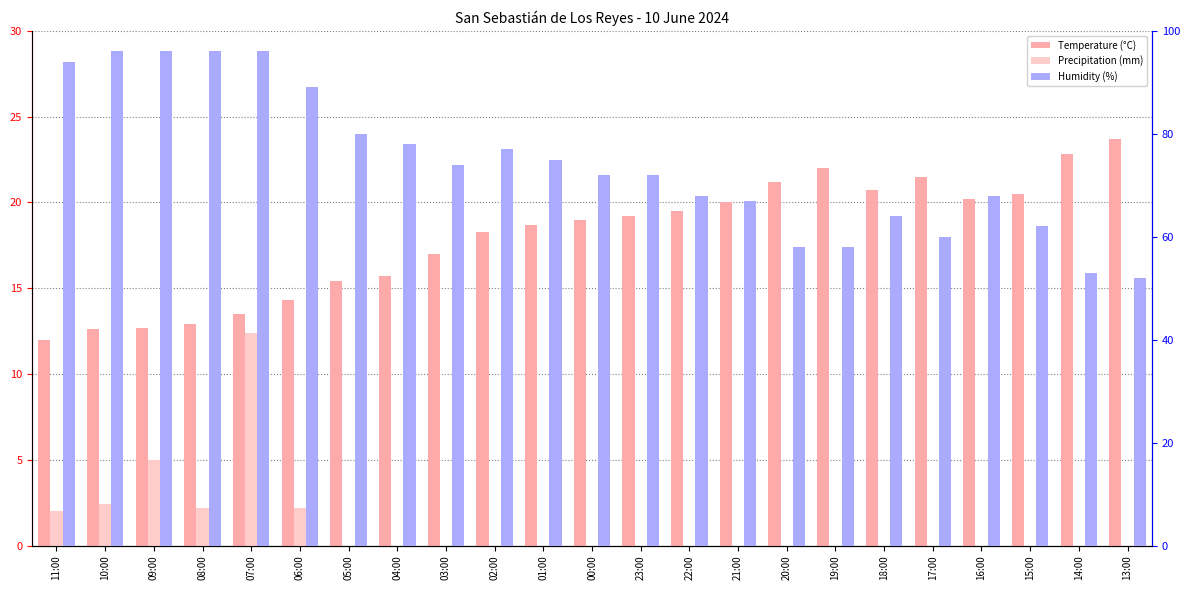

Which series changed the most between 10:00 and 16:00?

Humidity (%)